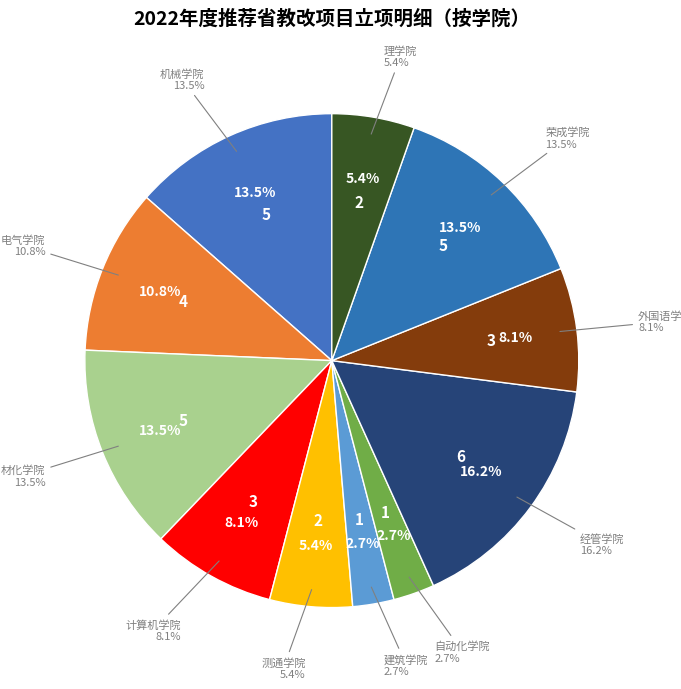

Count the number of slices in the pie.

11